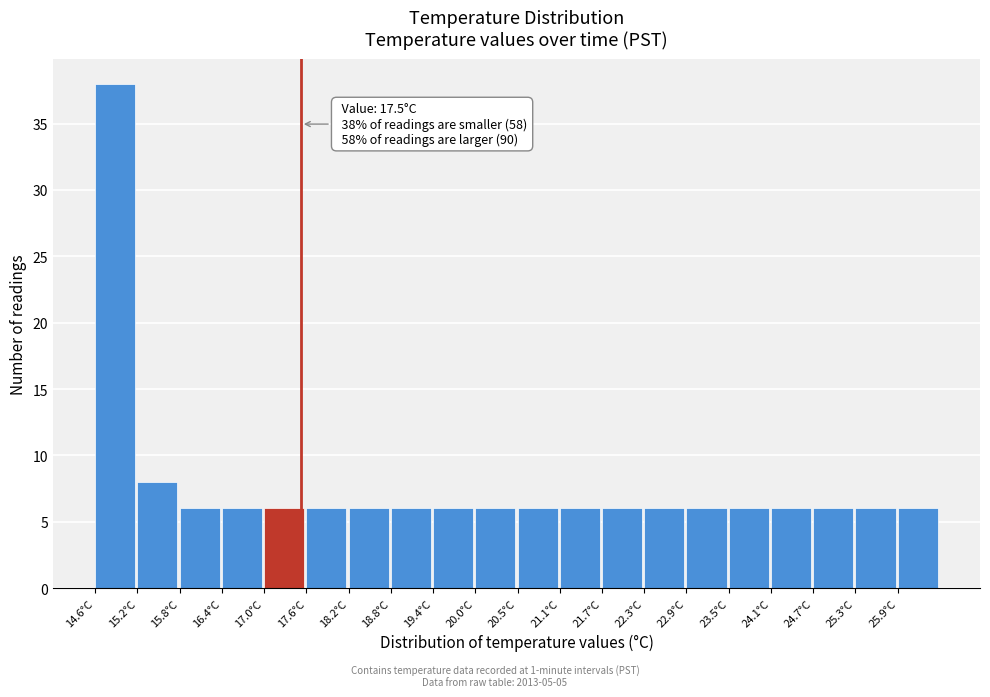

Which range on the x-axis has the tallest bar?

14.6 to 15.2